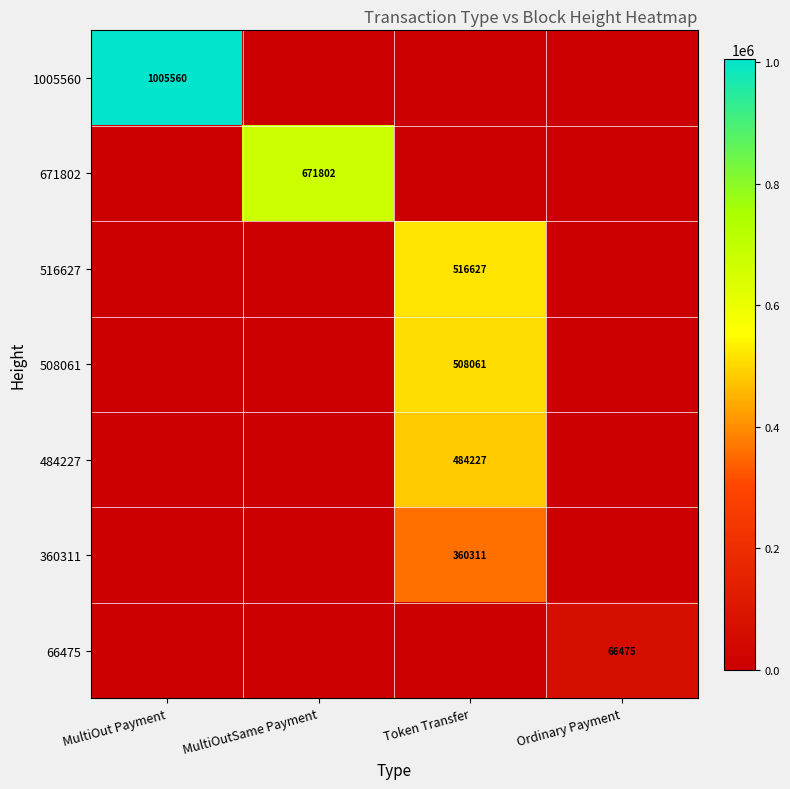

Is it true that 516627 equals 923005 at Token Transfer?

False